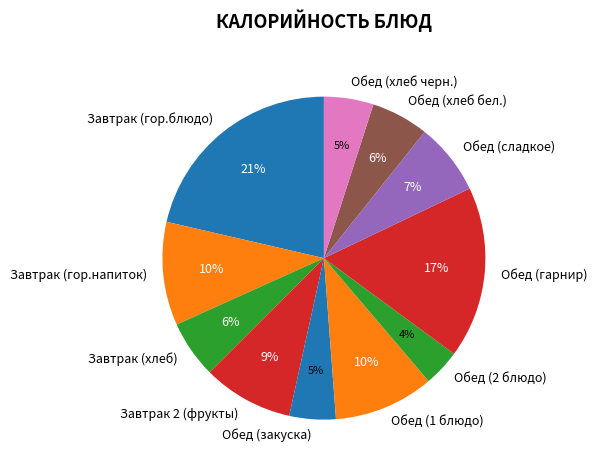

Is it true that Обед (хлеб бел.) is 6% of the pie?

True